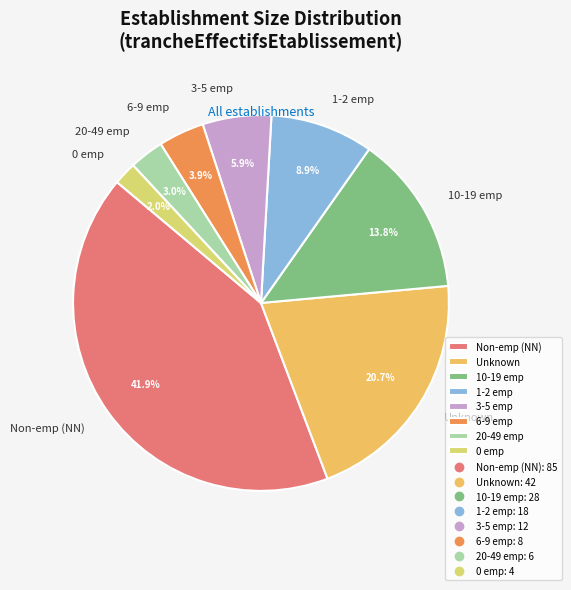

What is the smallest slice in the pie chart?

0 emp